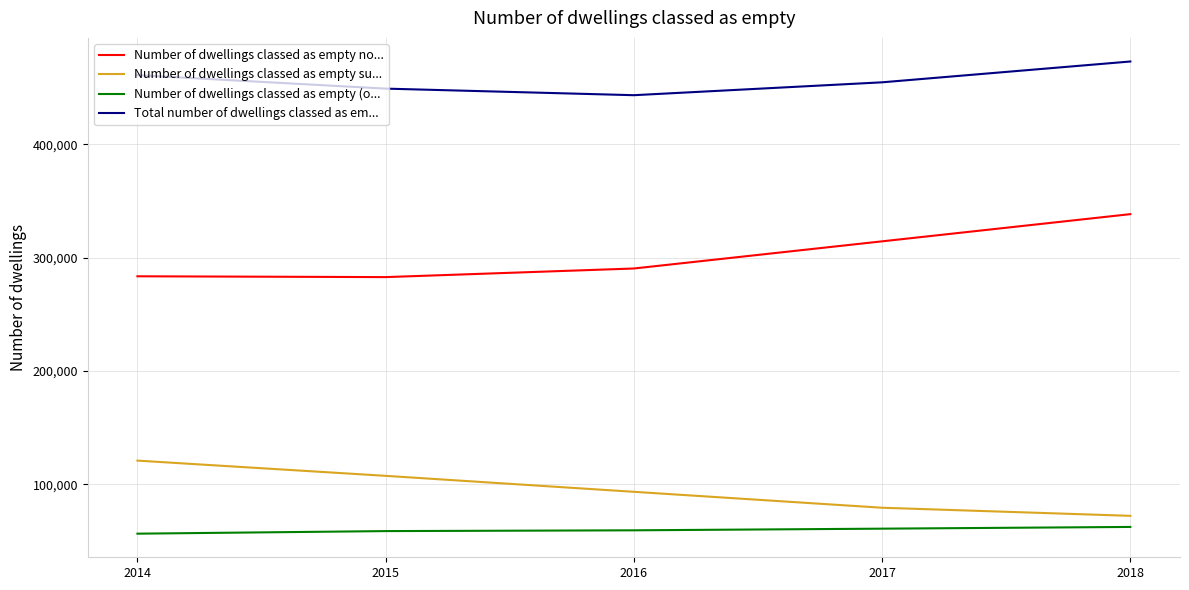

What is the difference between the highest and lowest values at 2014?

404399